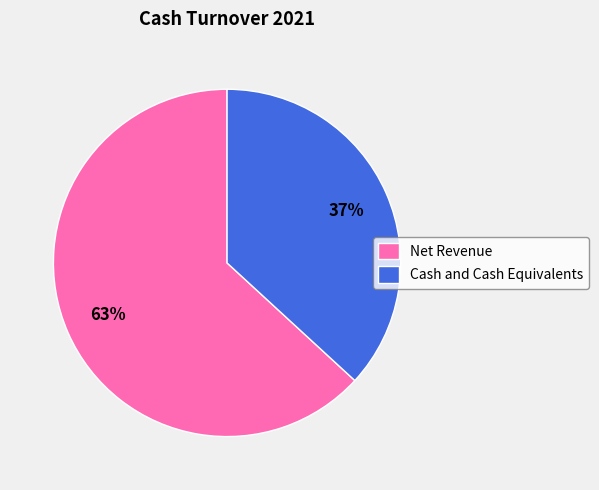

What percentage is the Net Revenue slice, to the nearest percent?

63%